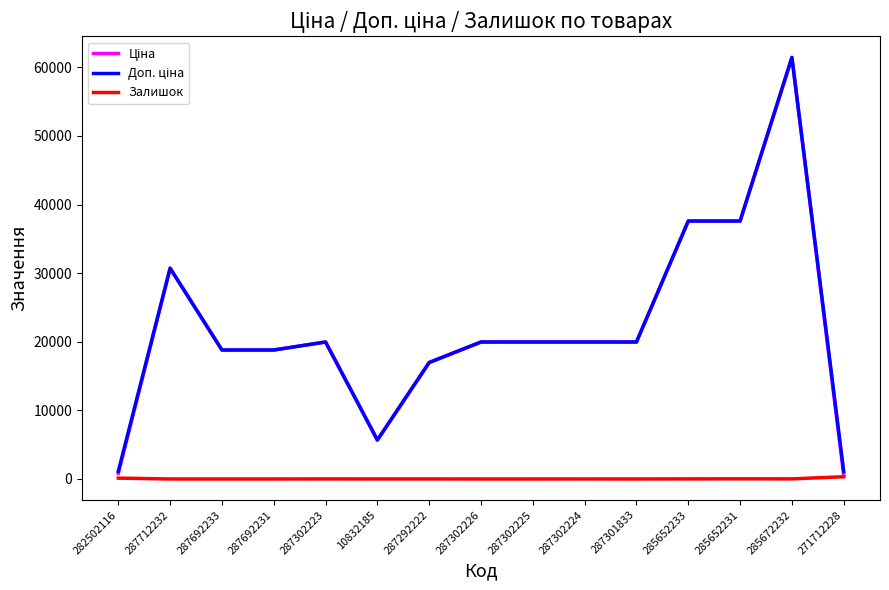

The value of Залишок at 287712232 is 0.0. True or false?

True